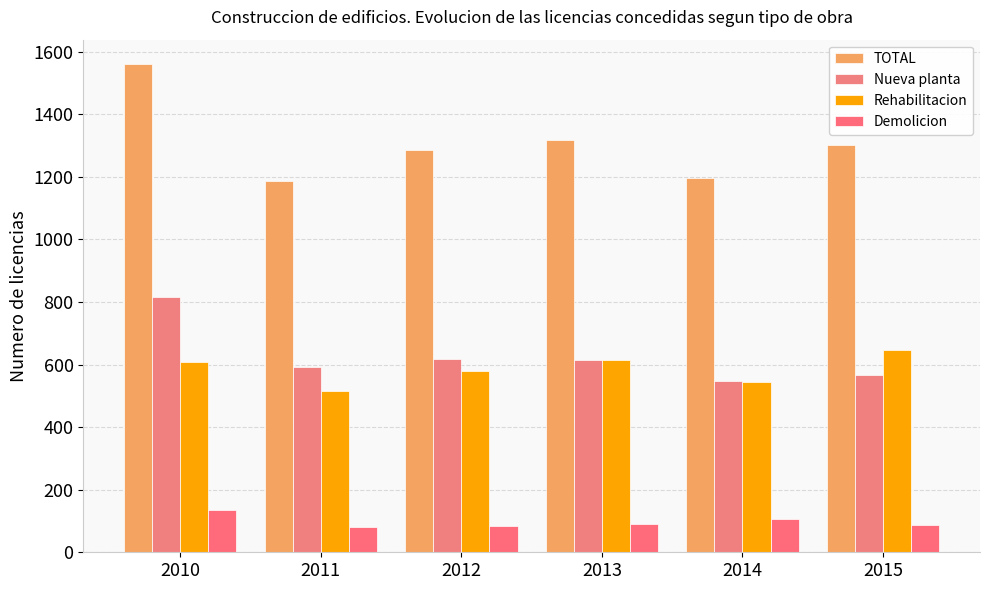

What is the value of the Demolicion bar at the 4th from the left?

89